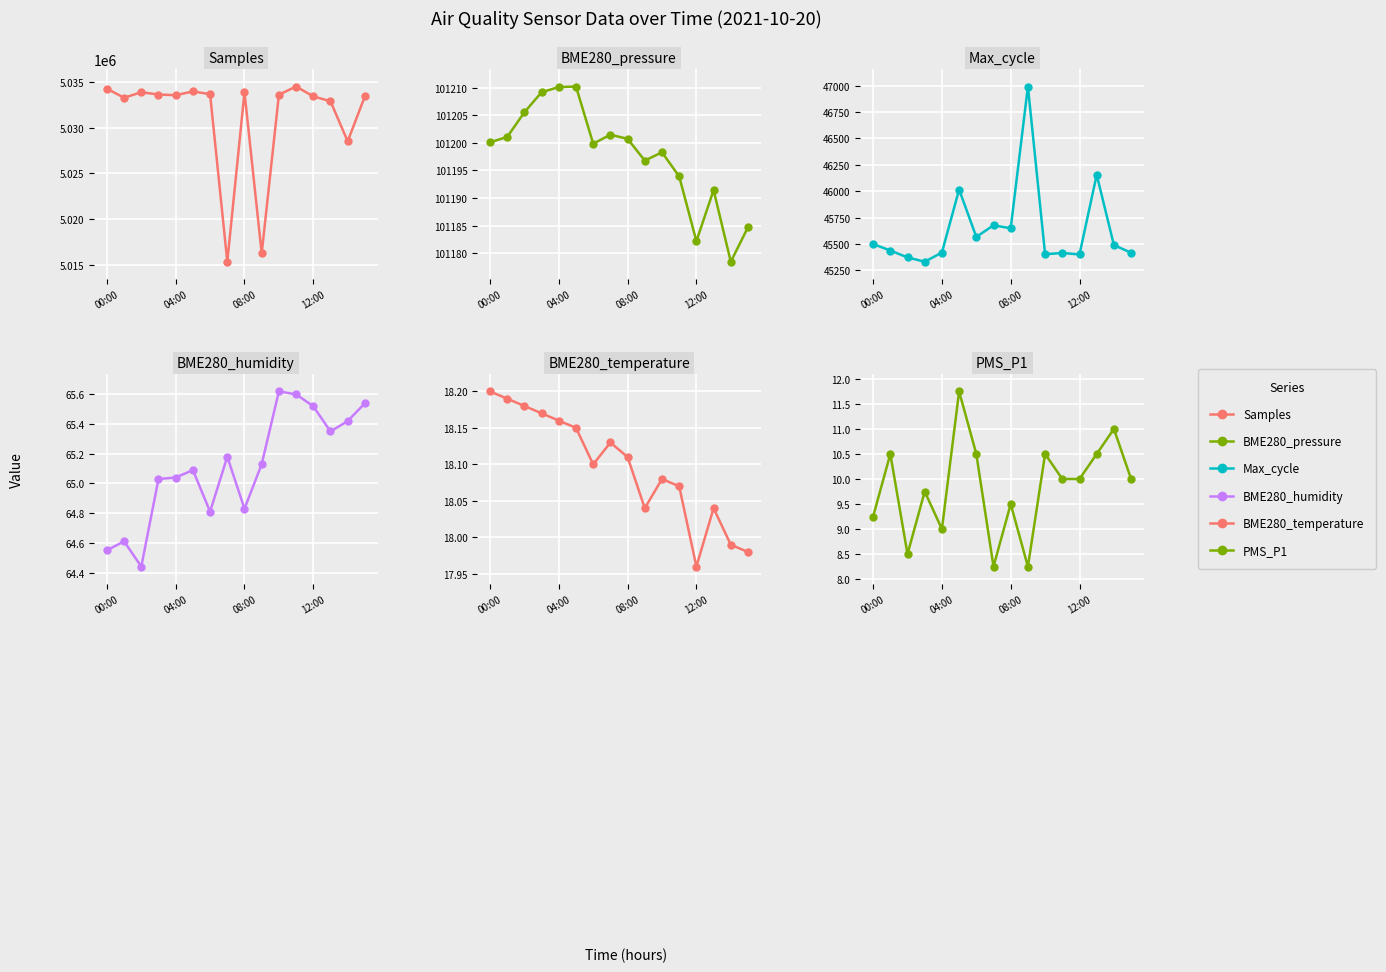

The Samples series shows 2831749.3 at 04:00. True or false?

False